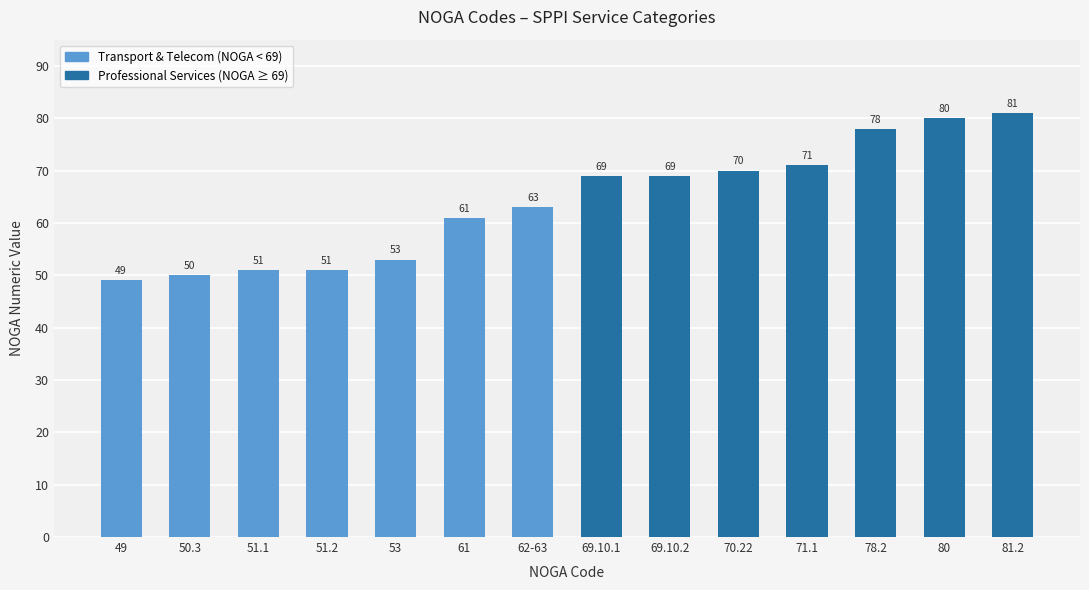

What is the ratio of the value at 61 to the value at 71.1?

0.9